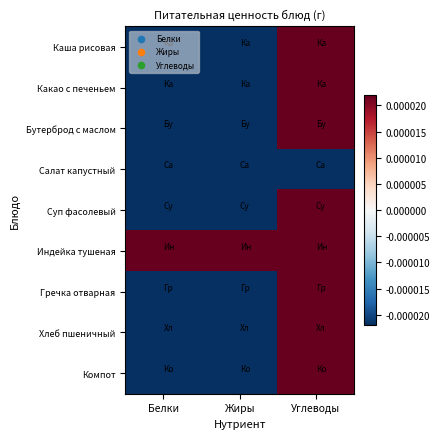

Which has a higher value, Белки or Углеводы?

Углеводы